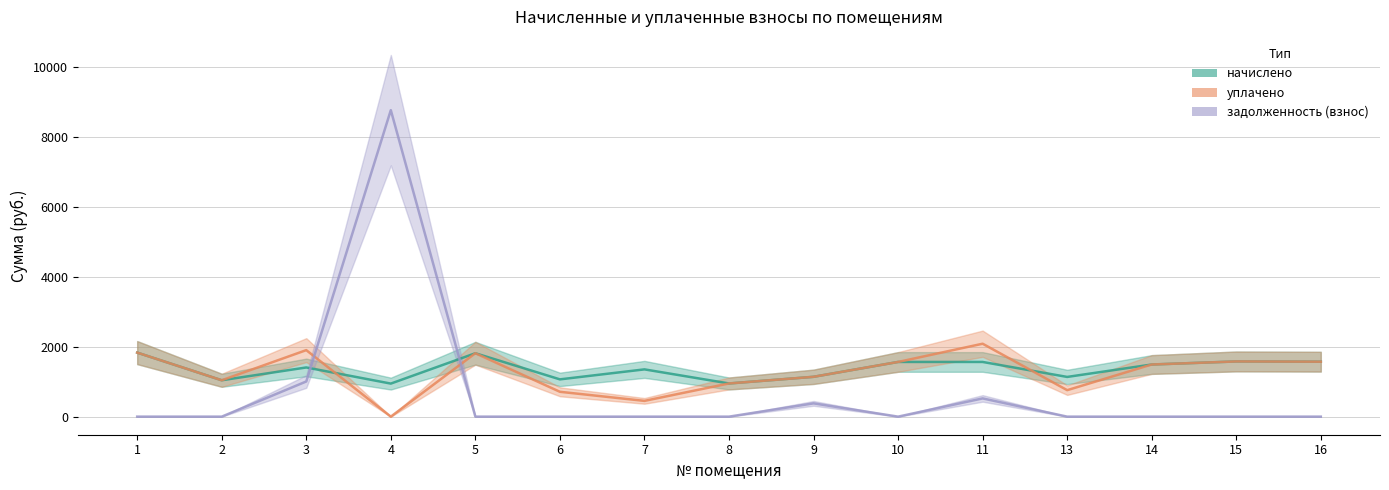

At which category is the sum across all series the highest?

4